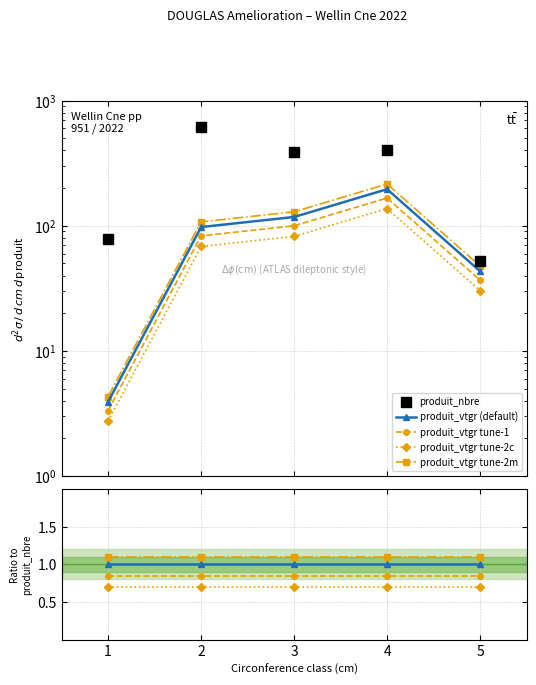

Does the chart have visible grid lines?

Yes